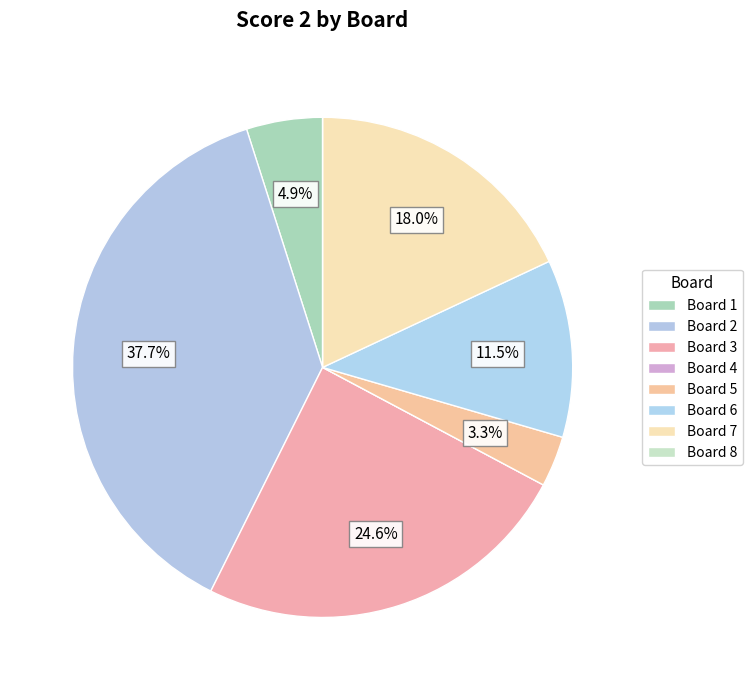

Is the sum of Board 5 and Board 7 greater than half?

No